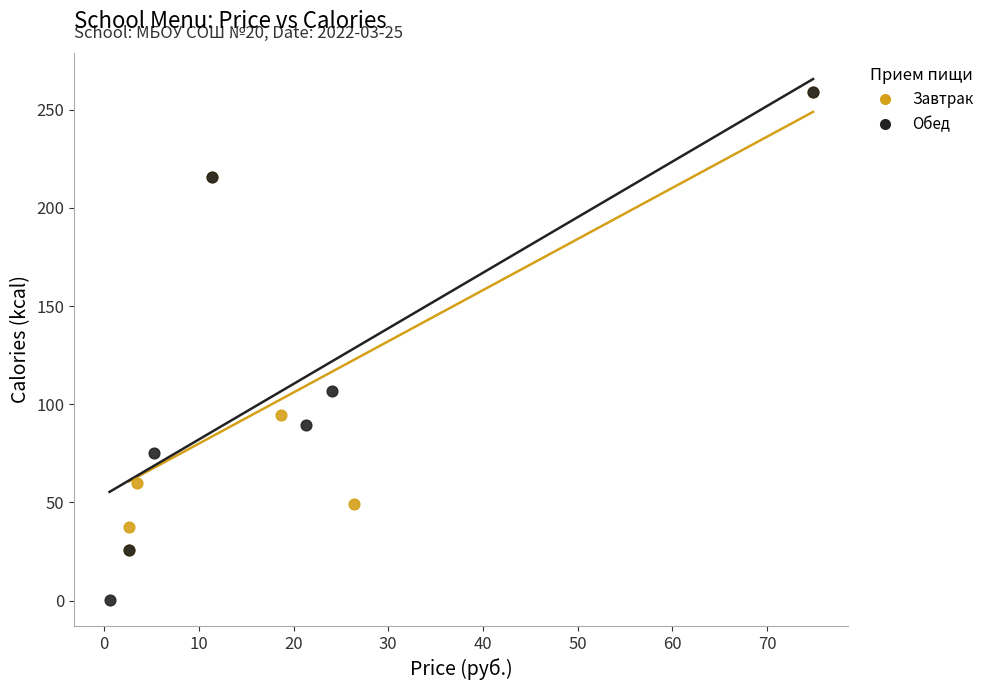

Which series has the largest Y range (max minus min)?

Обед